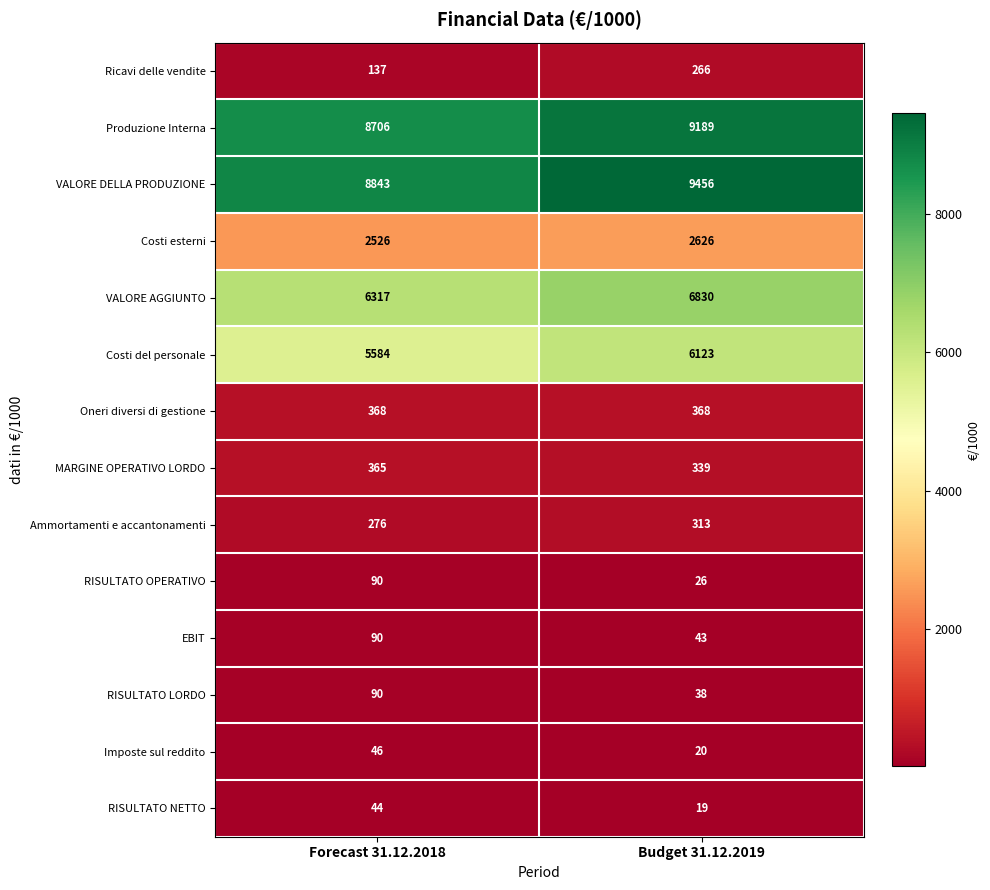

The value of Imposte sul reddito at Budget 31.12.2019 is 20. True or false?

True